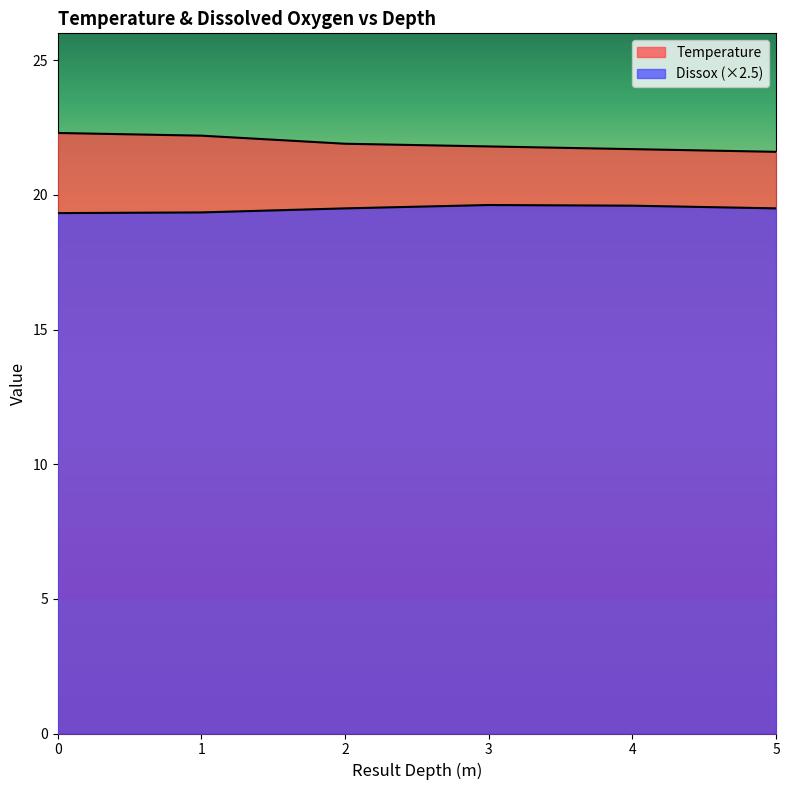

At which label is Temperature closest to 21?

5